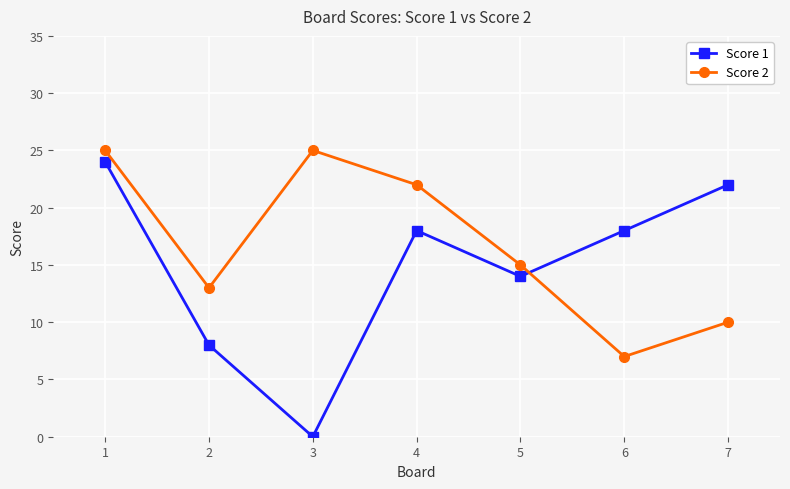

What is the value of the Score 2 point at the 5th from the left?

15